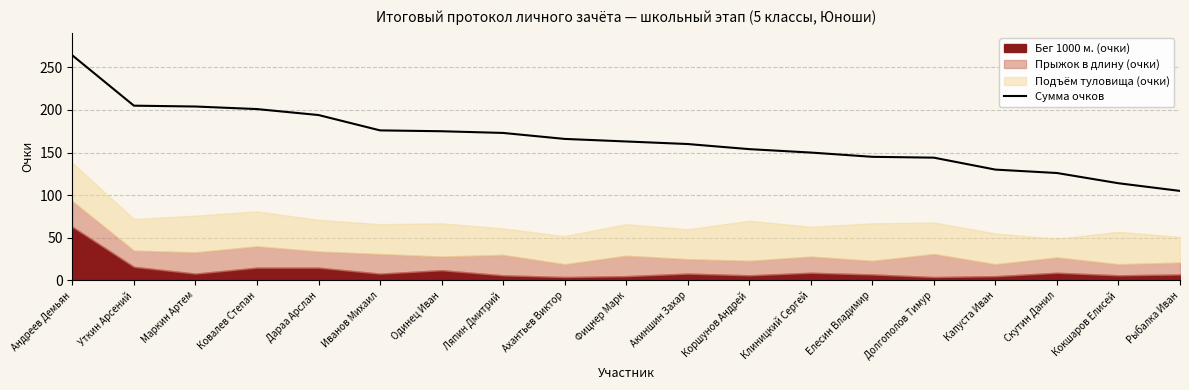

At which label is the value closest to 184?

Иванов Михаил